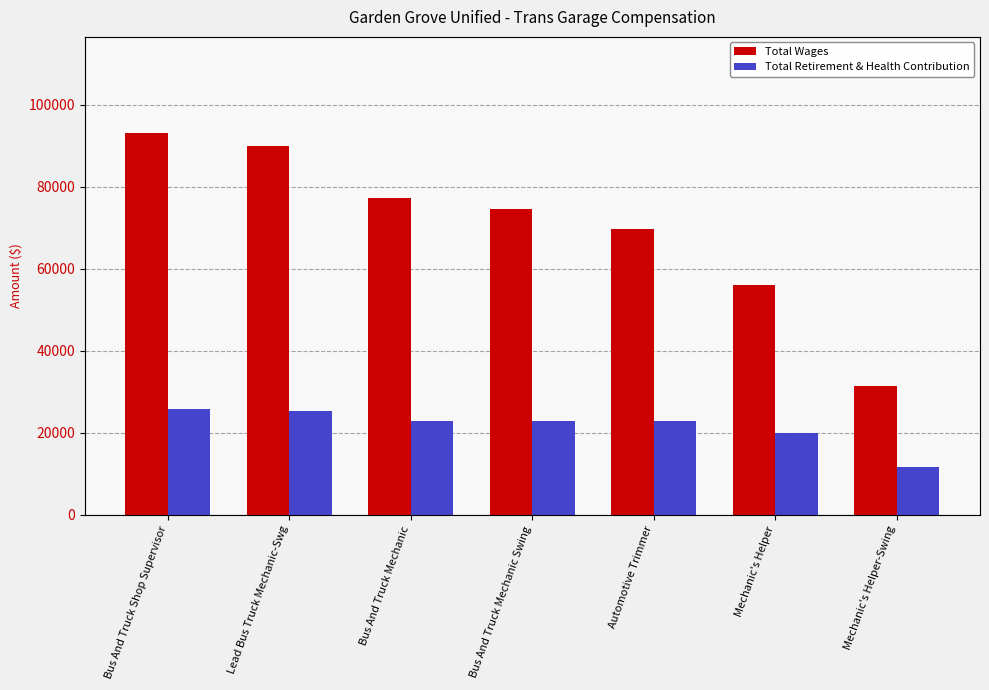

What is the difference between the maximum and minimum values in the Total Wages series?

61781.0